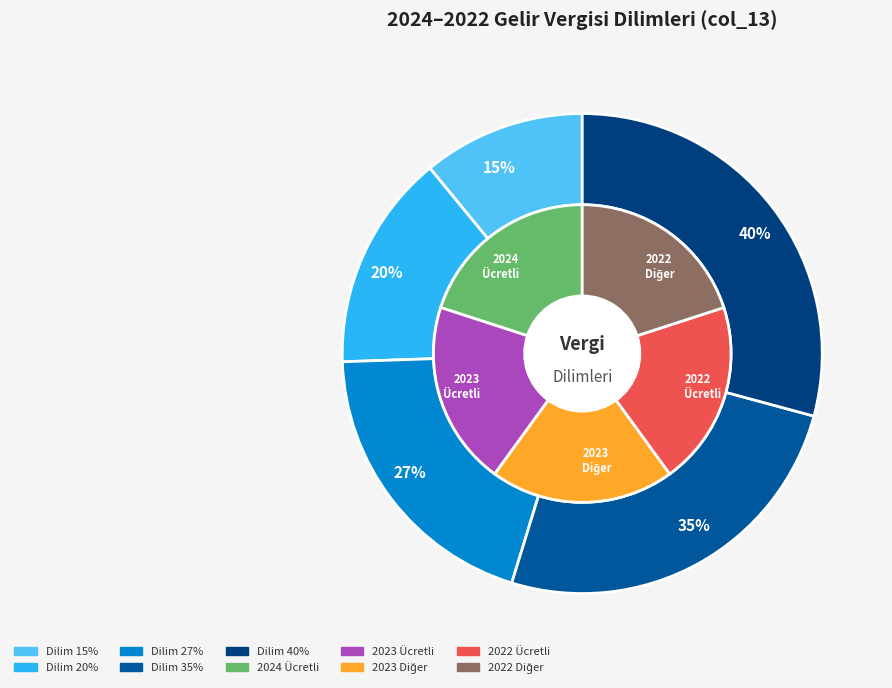

What percentage do 20% and 35% together represent?

40.1%